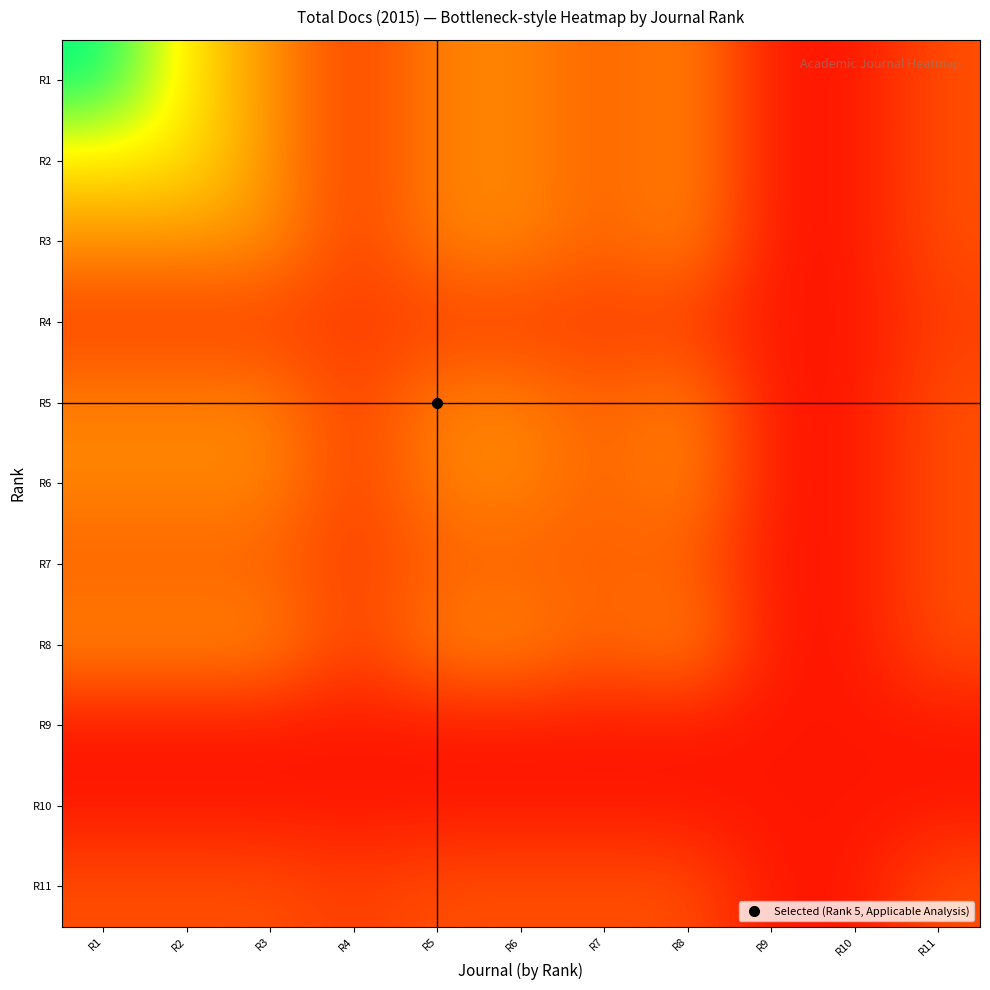

What is the total value across all series at R9?

88